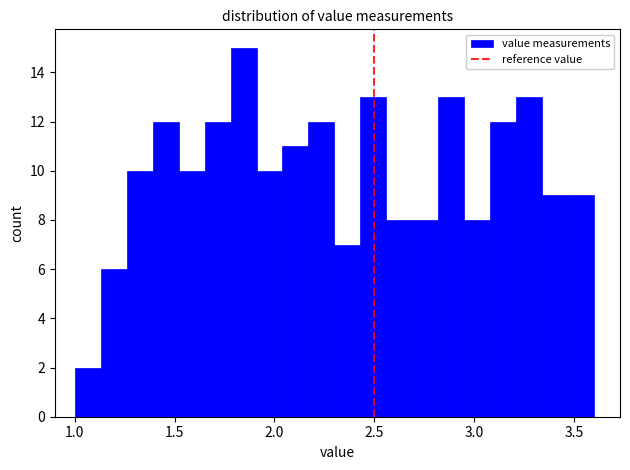

Around what value on the x-axis is the tallest bar? Give the approximate position of its centre, as read against the axis.

1.85